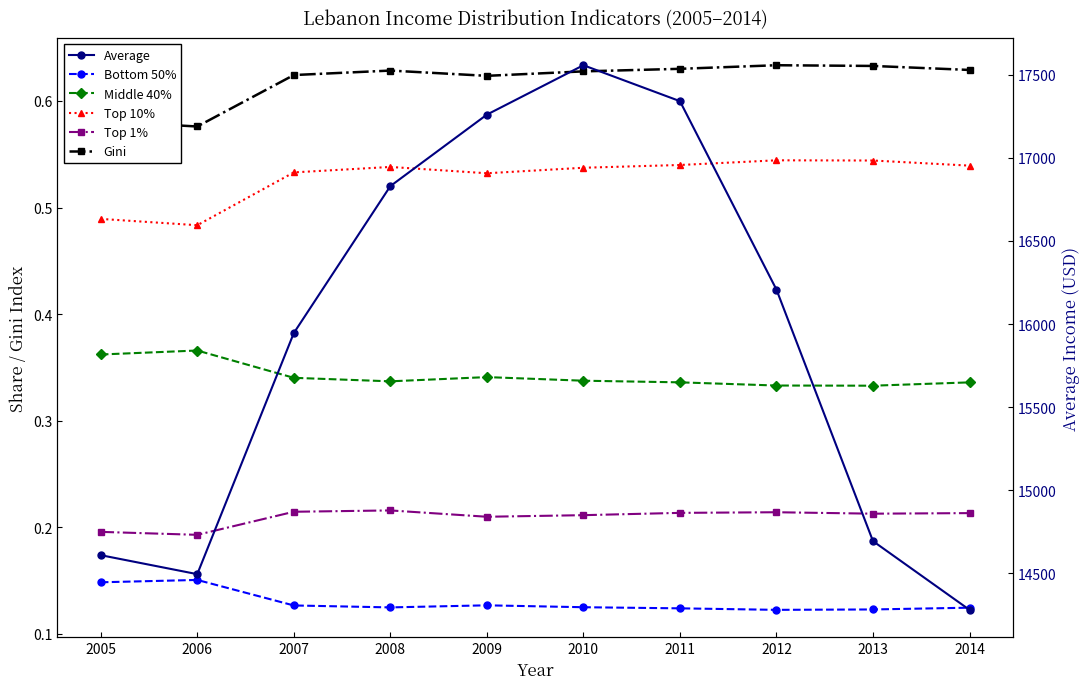

True or false: Middle 40% has a value of 0.3 at 2009.

True